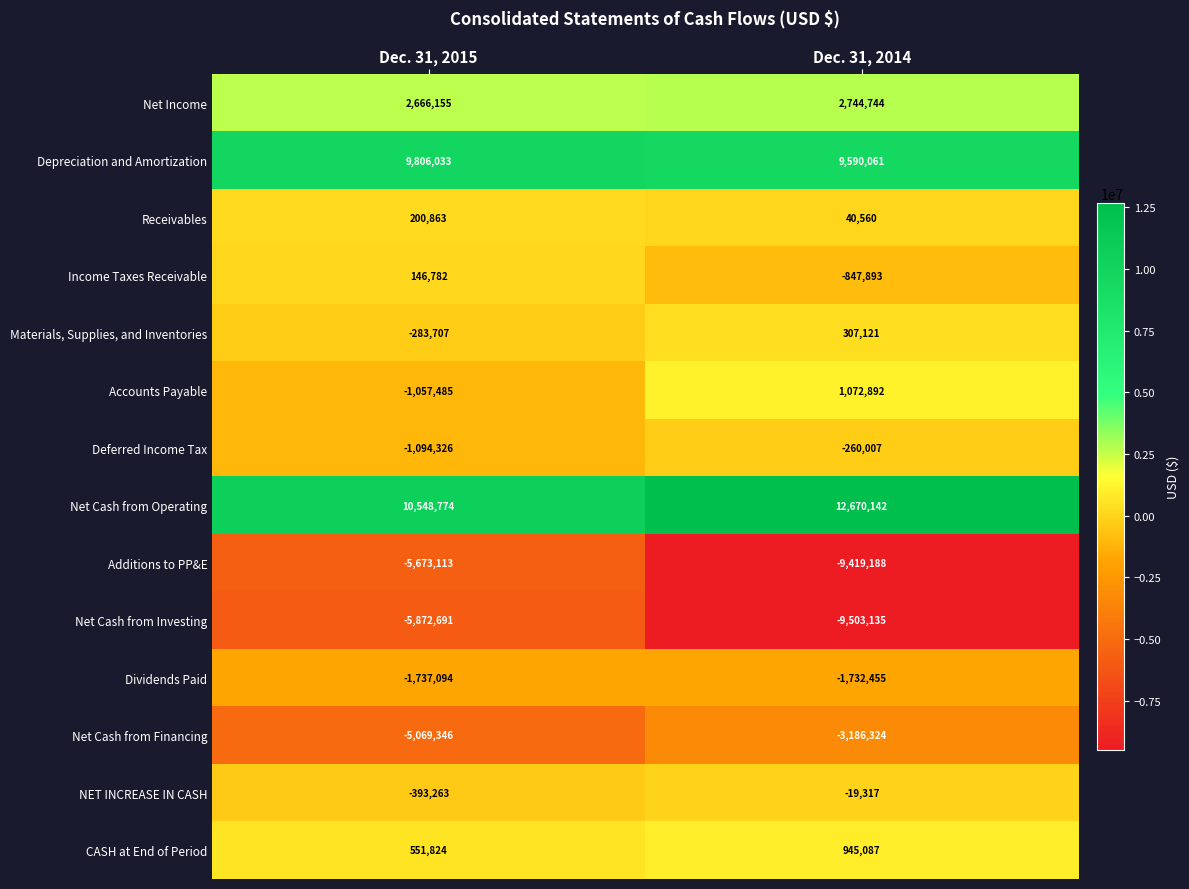

Where is NET INCREASE IN CASH nearest to the value -206290?

Dec. 31, 2015